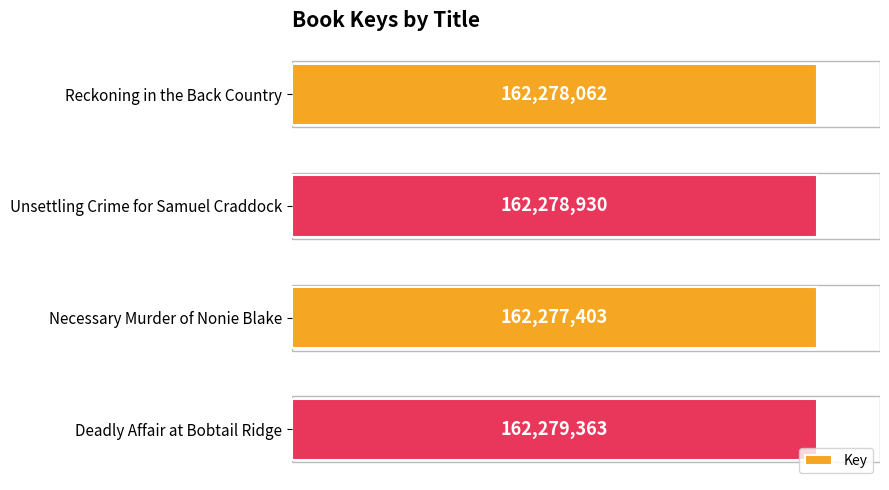

What is the smallest value displayed?

162277403